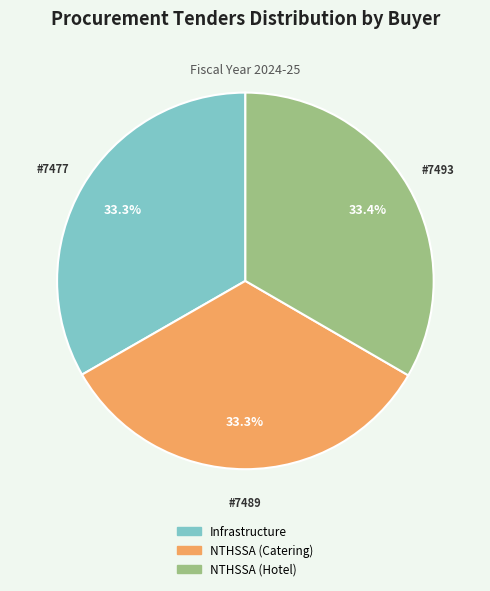

Is there a majority slice in this chart?

No